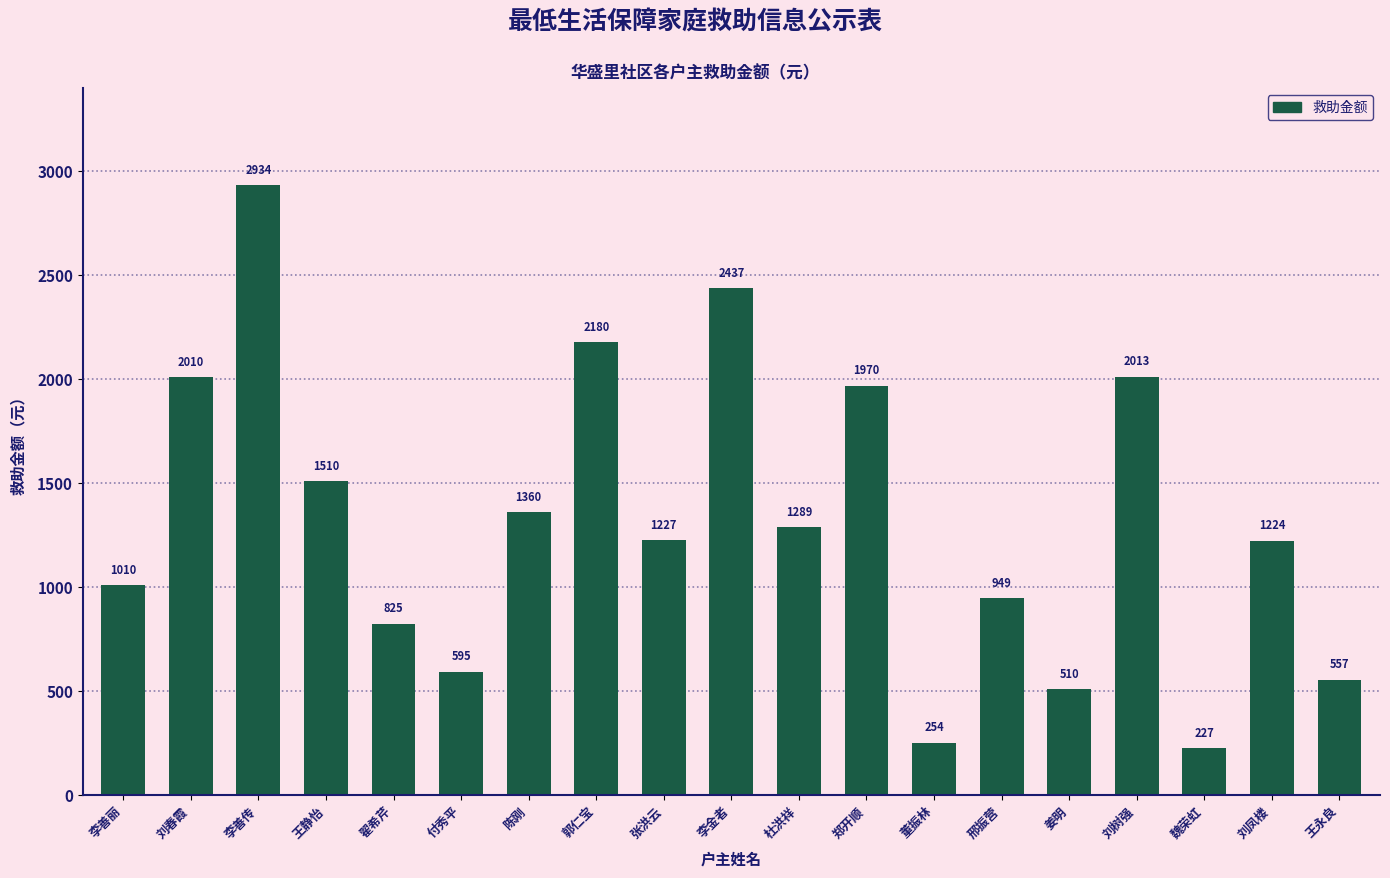

The chart shows a value of 254 at 董振林. True or false?

True